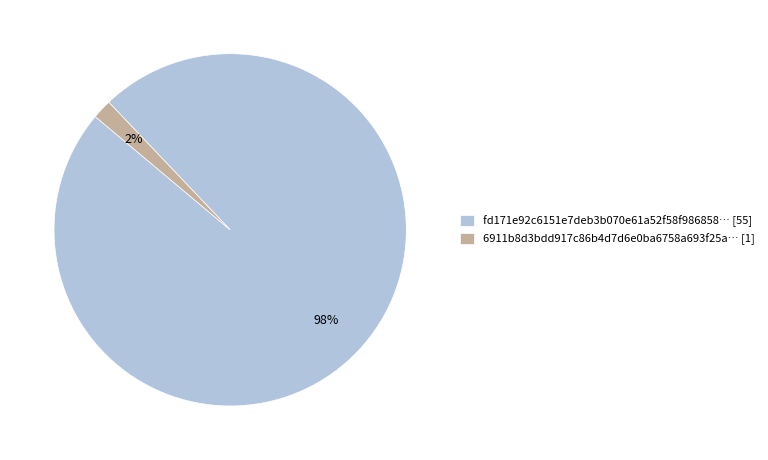

How many slices are in this pie chart?

2